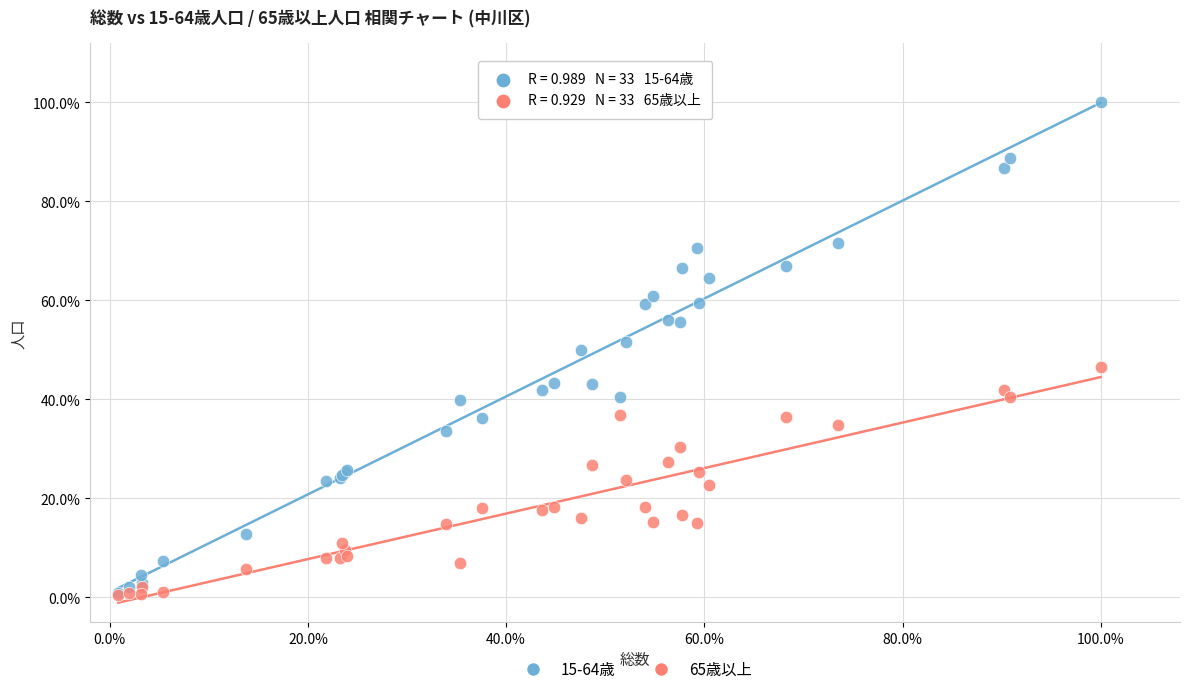

What are all the series names shown in the legend?

15-64歳, 65歳以上